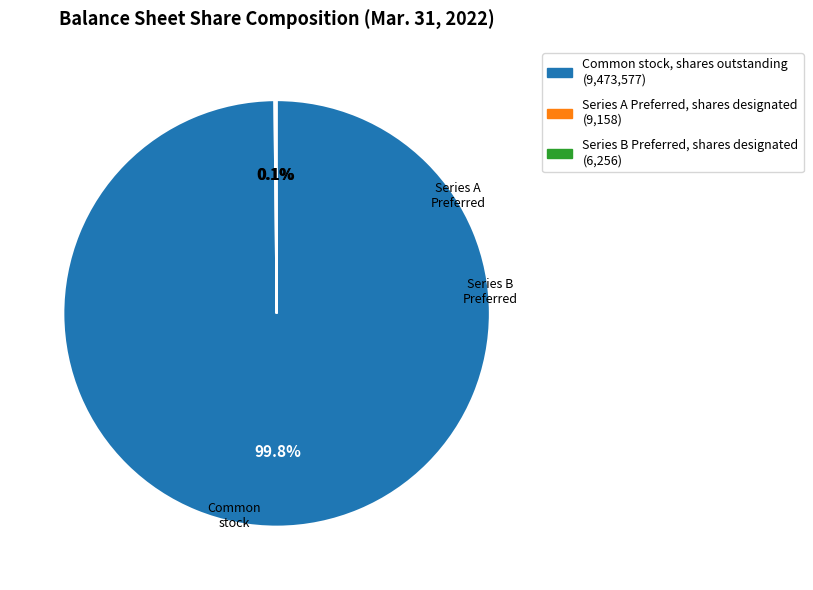

What percentage is NOT represented by Common stock, shares outstanding?

0.2%